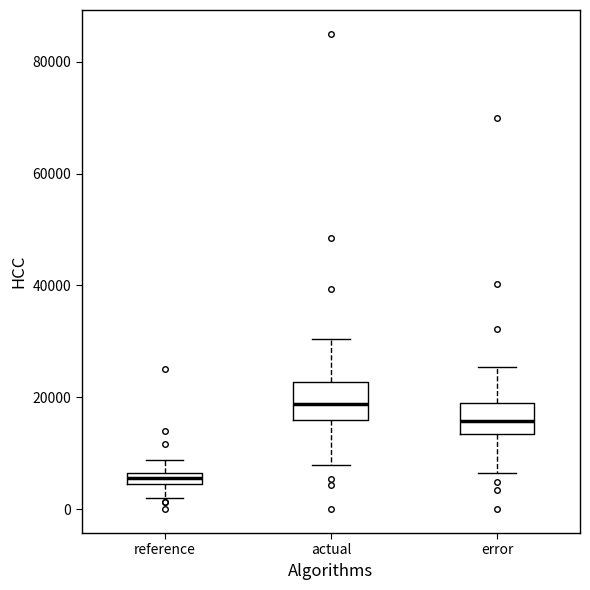

Which box's median line is the highest?

actual